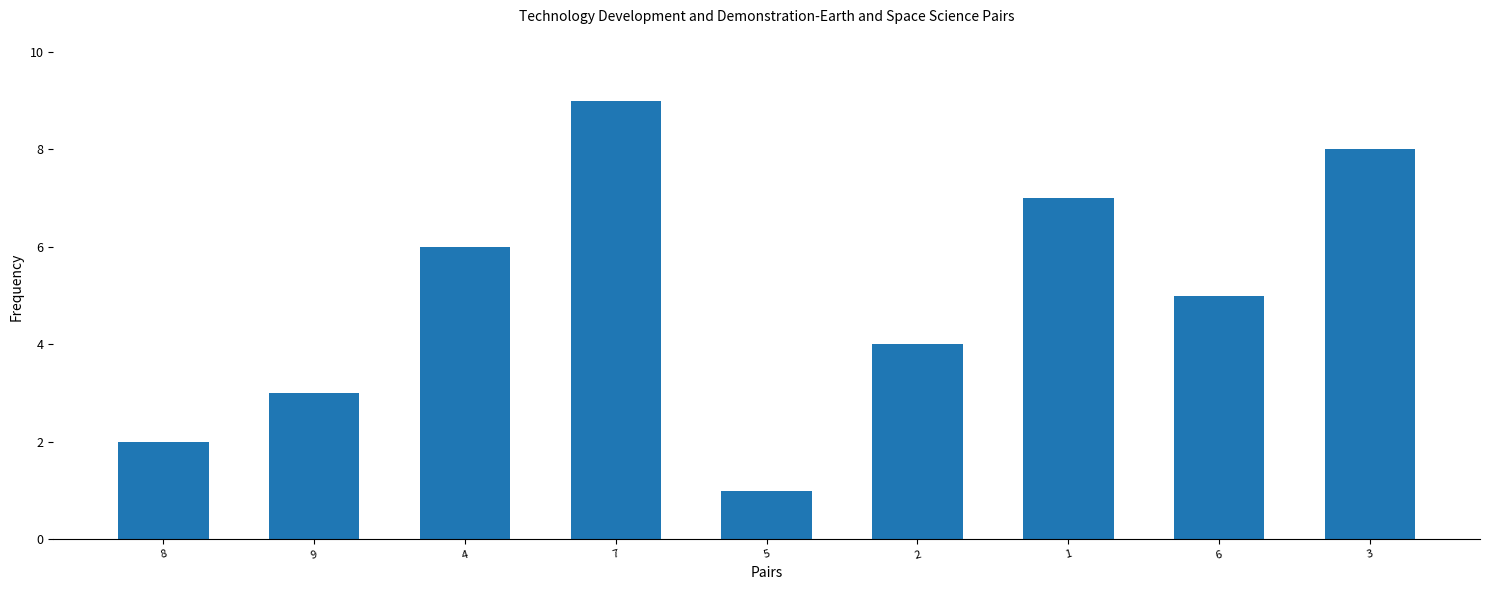

What is the change in value from 9 to 3?

+5